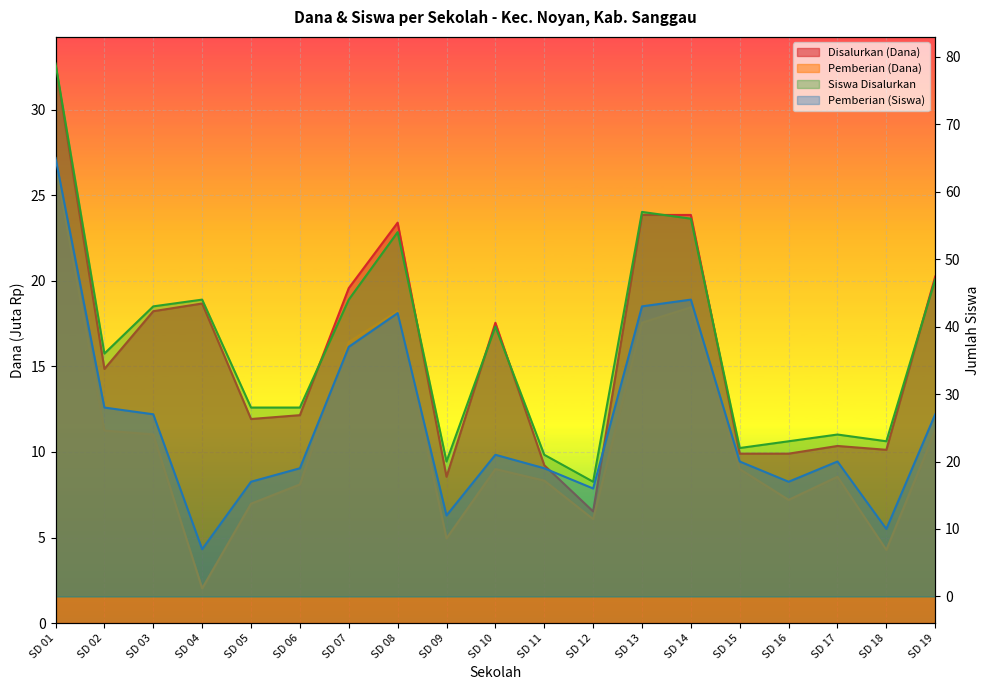

True or false: Disalurkan (Dana) and Pemberian (Dana) cross at least once.

False